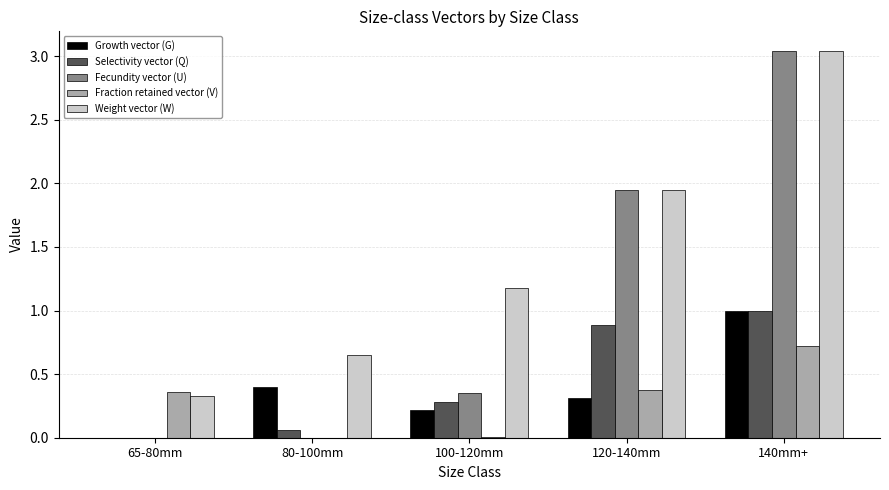

What is the average value of the Fecundity vector (U) series?

1.1